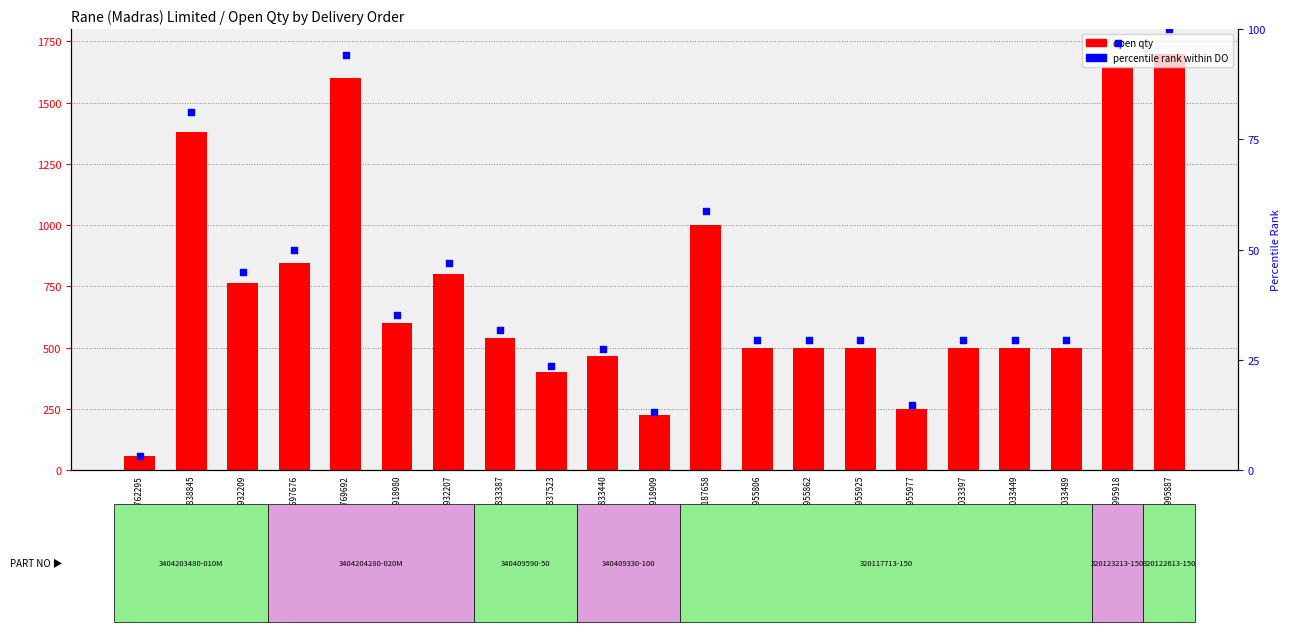

Is the value of percentile rank within DO at 4961932207 greater than the value of open qty at 4958995887?

No